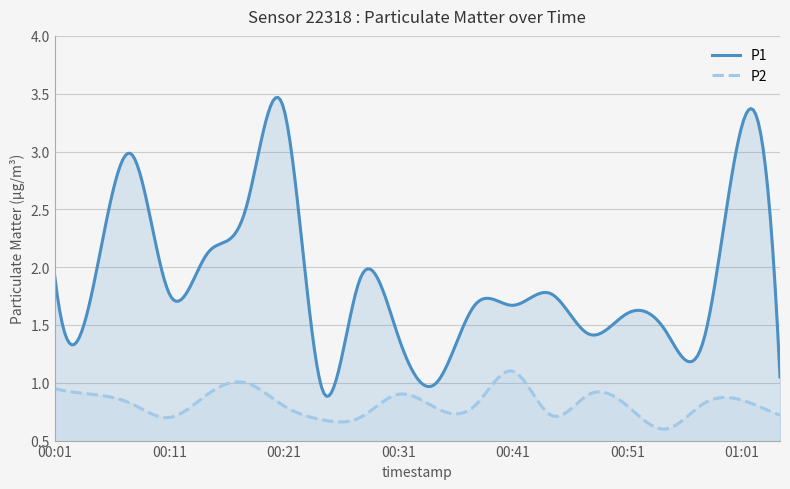

True or false: P2 and P1 intersect in this chart.

False